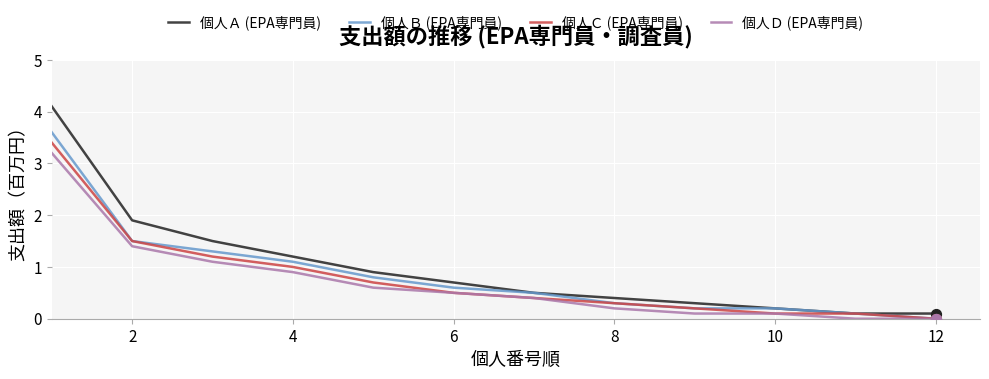

Which series has the largest total across all categories?

個人Ａ (EPA専門員)